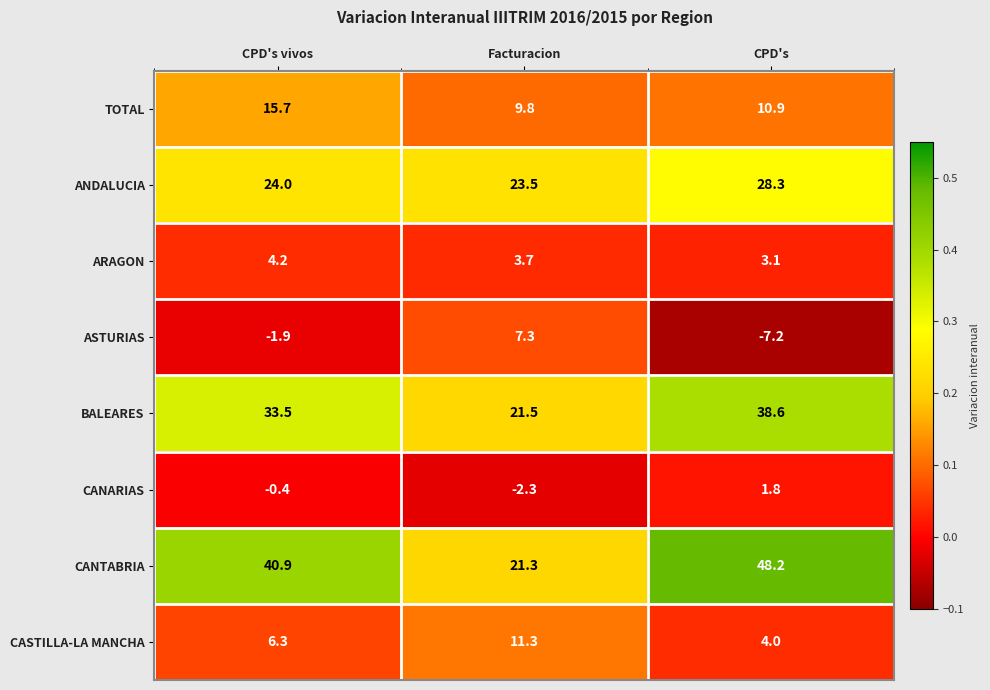

What is the maximum value shown in the chart?

48.2